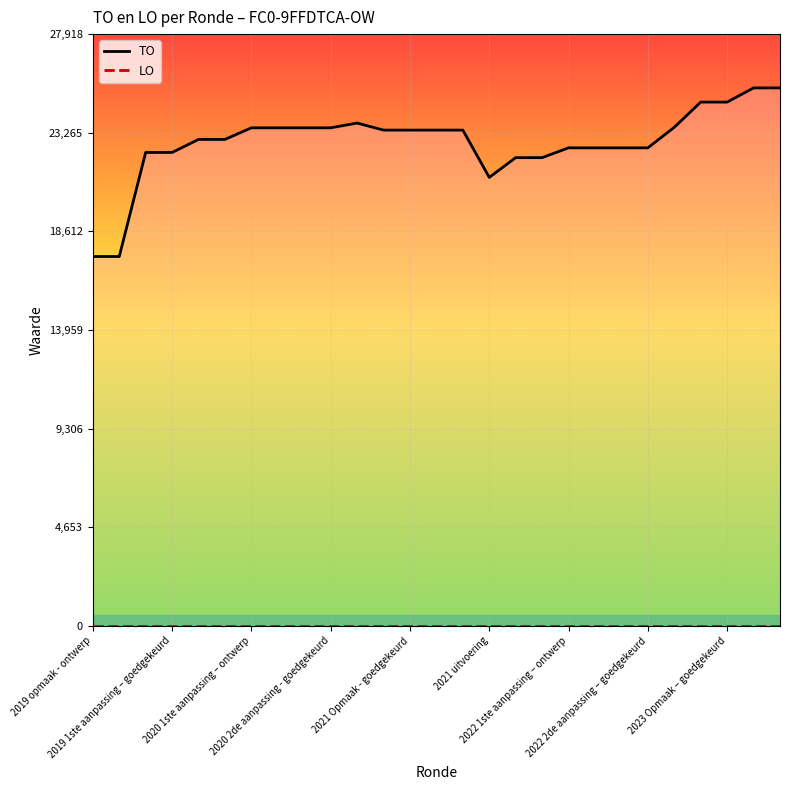

Which series has the largest total across all categories?

TO